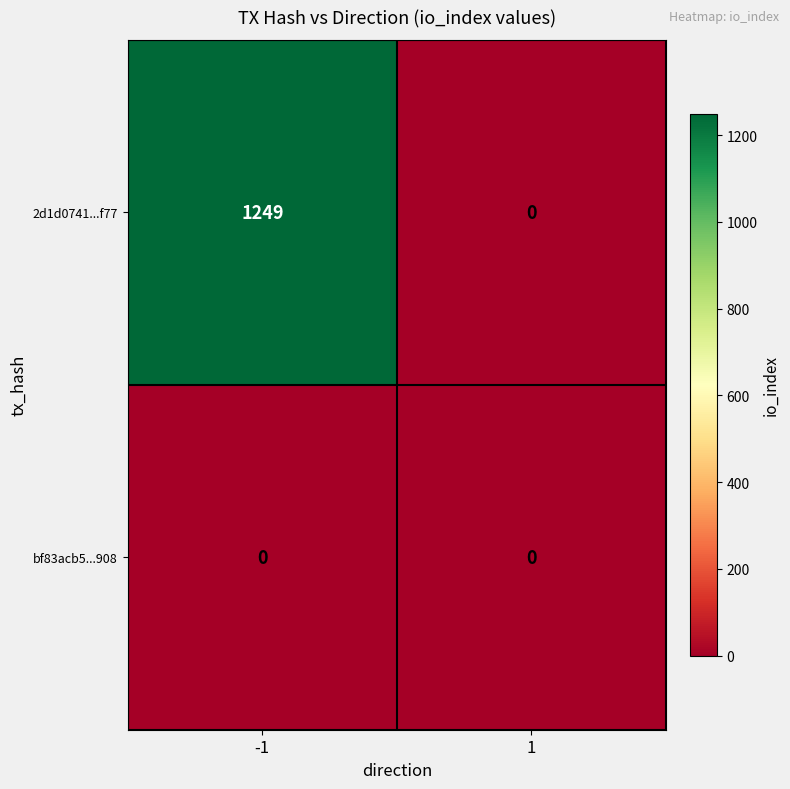

Between -1 and 1, which series saw the biggest shift?

2d1d0741...f77